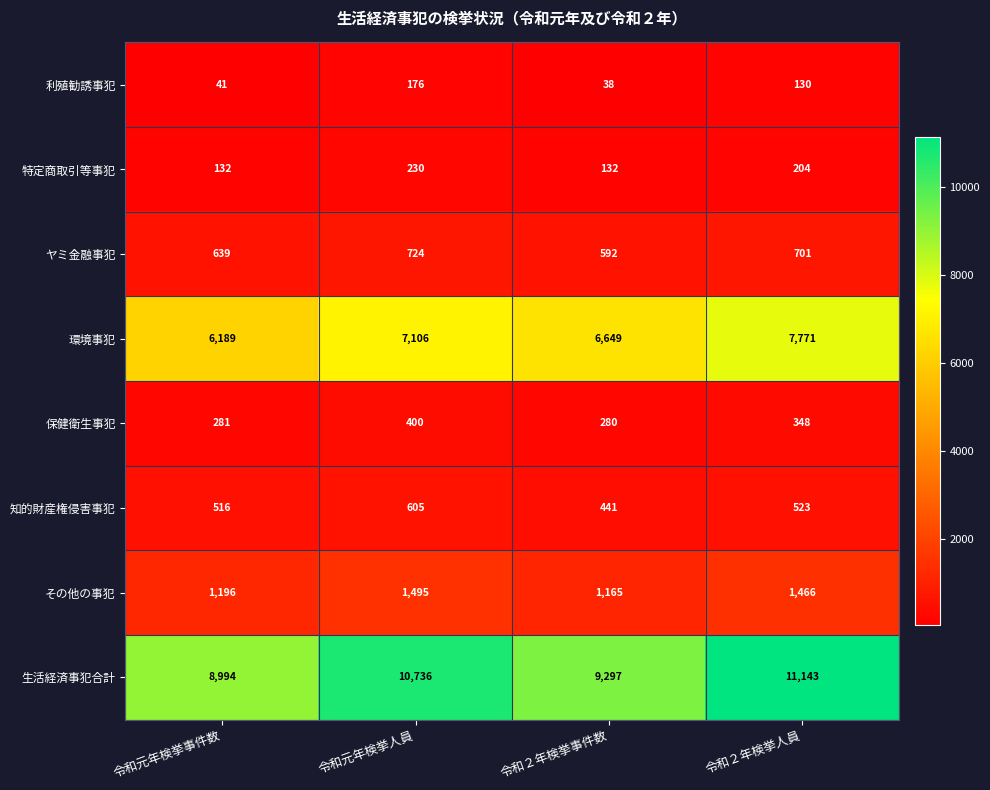

Which label corresponds to the largest value in the chart?

令和２年検挙人員